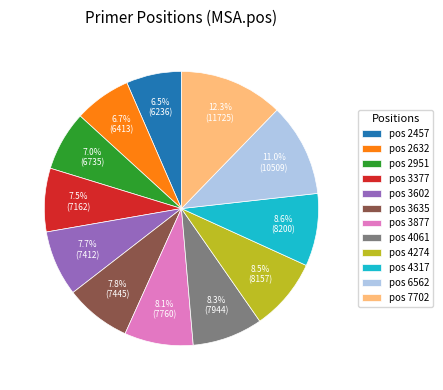

What is the ratio of the value at pos 2951 to the value at pos 2457?

1.1